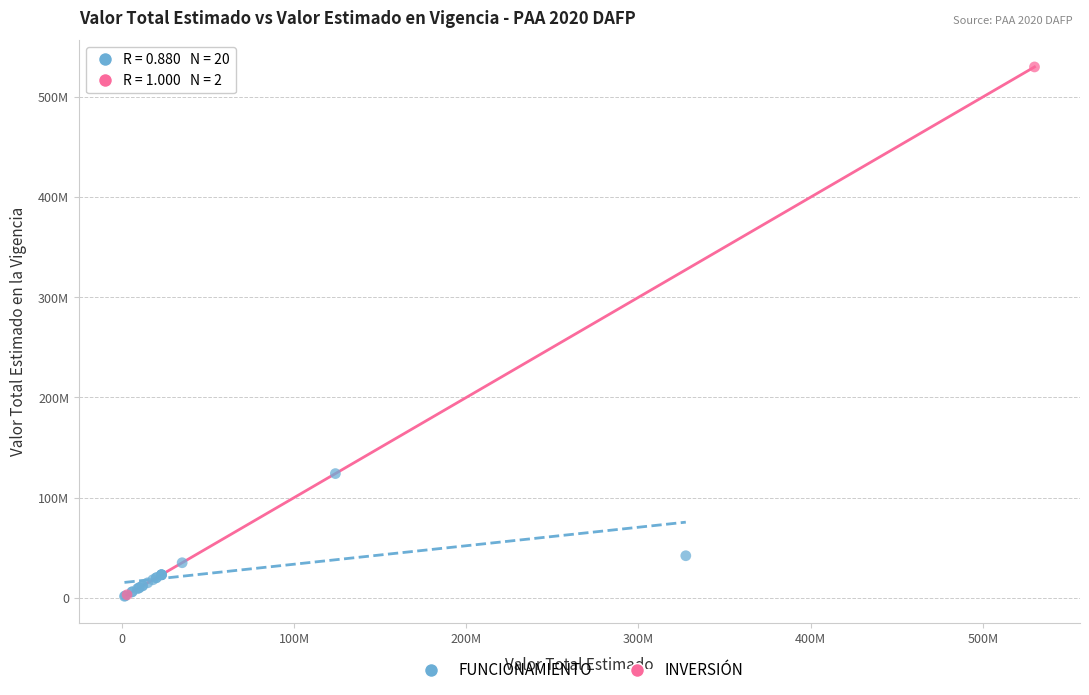

What are all the series names shown in the legend?

FUNCIONAMIENTO, INVERSIÓN